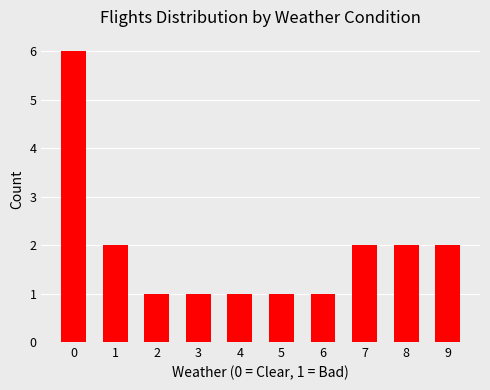

How many bars are there in total?

10